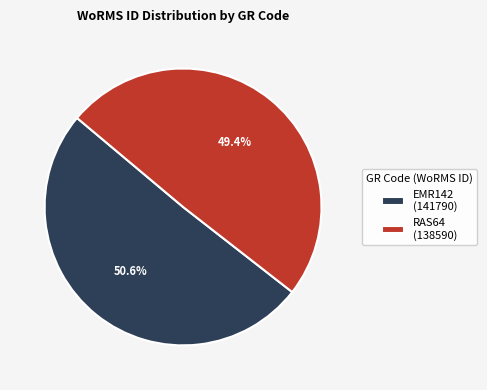

To the nearest percent, what percentage of the pie is EMR142?

51%